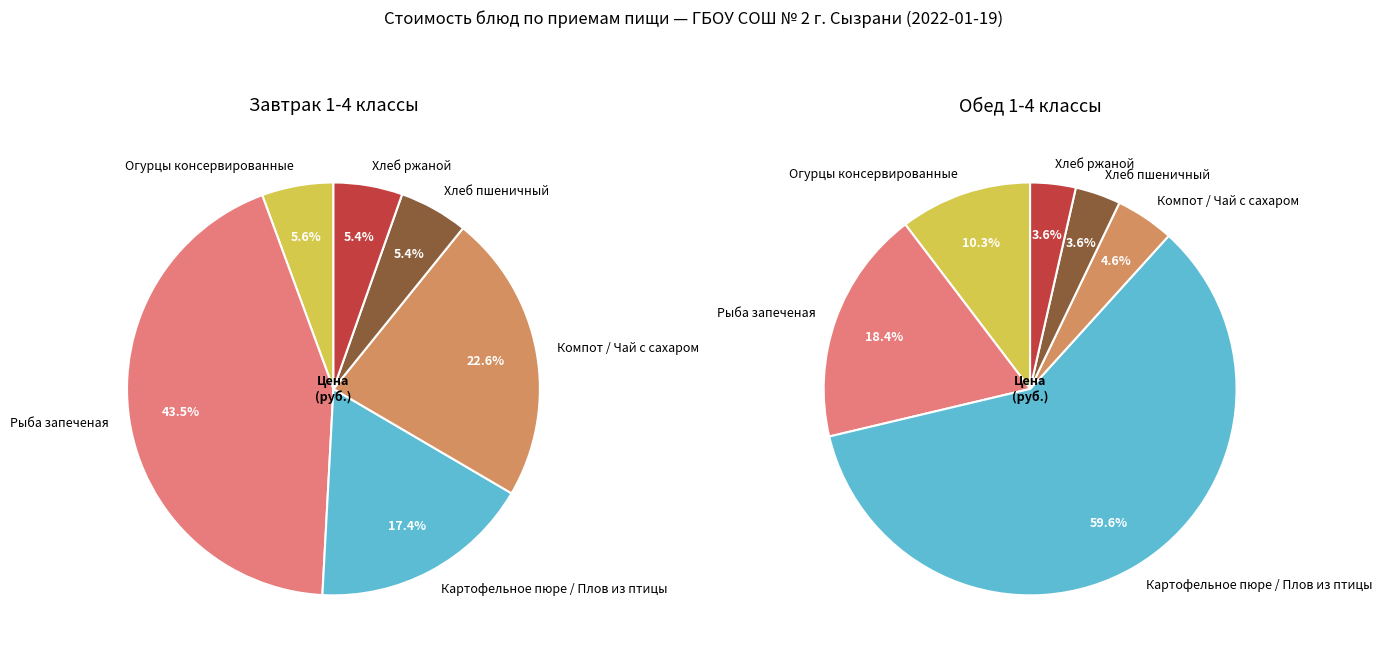

Rank the series at Хлеб ржаной from highest to lowest value.

Завтрак 1-4 классы, Обед 1-4 классы